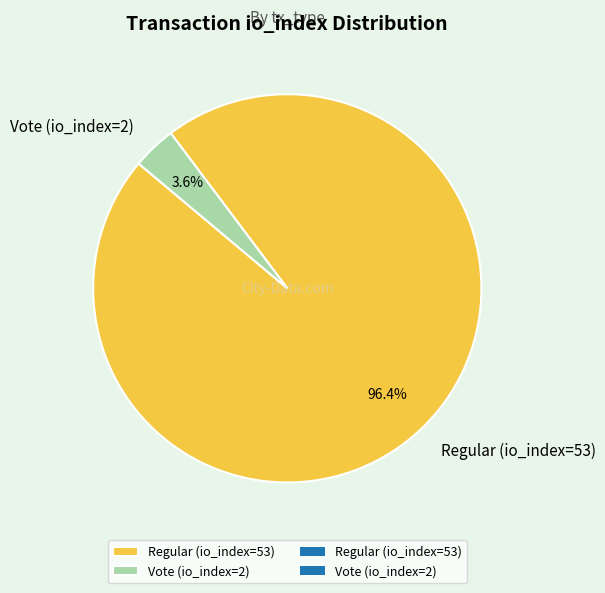

To the nearest percent, what is the combined percentage of Vote (io_index=2) and Regular (io_index=53)?

100%